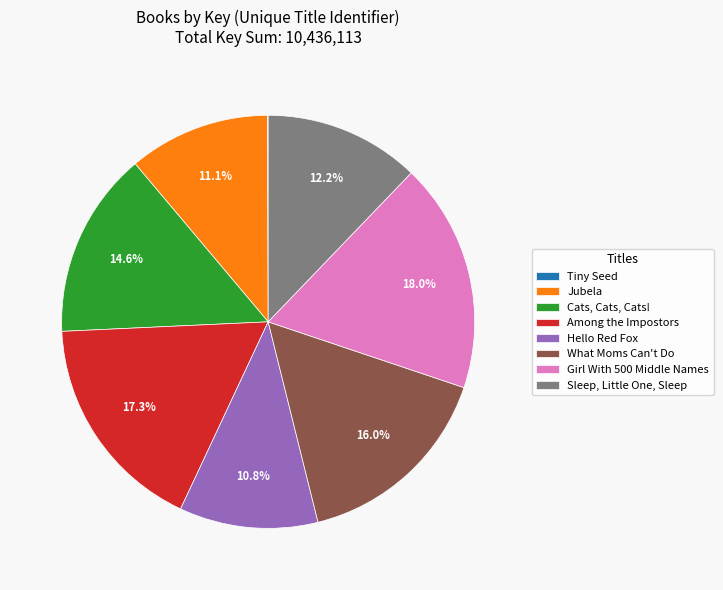

To the nearest percent, what portion does Hello Red Fox represent?

11%